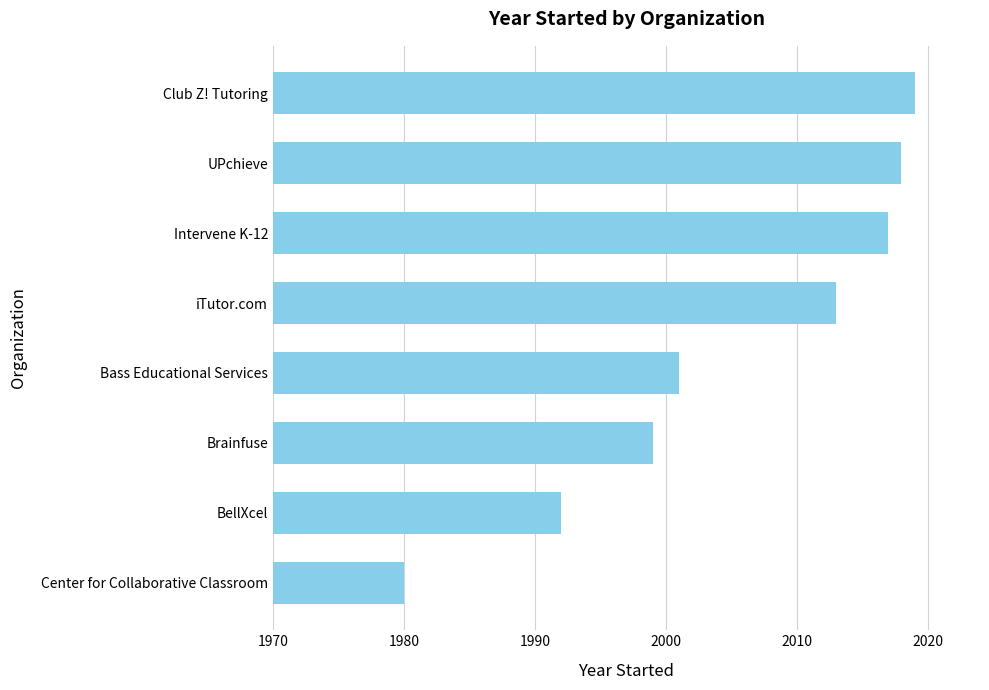

The value at Center for Collaborative Classroom is 1980. True or false?

True